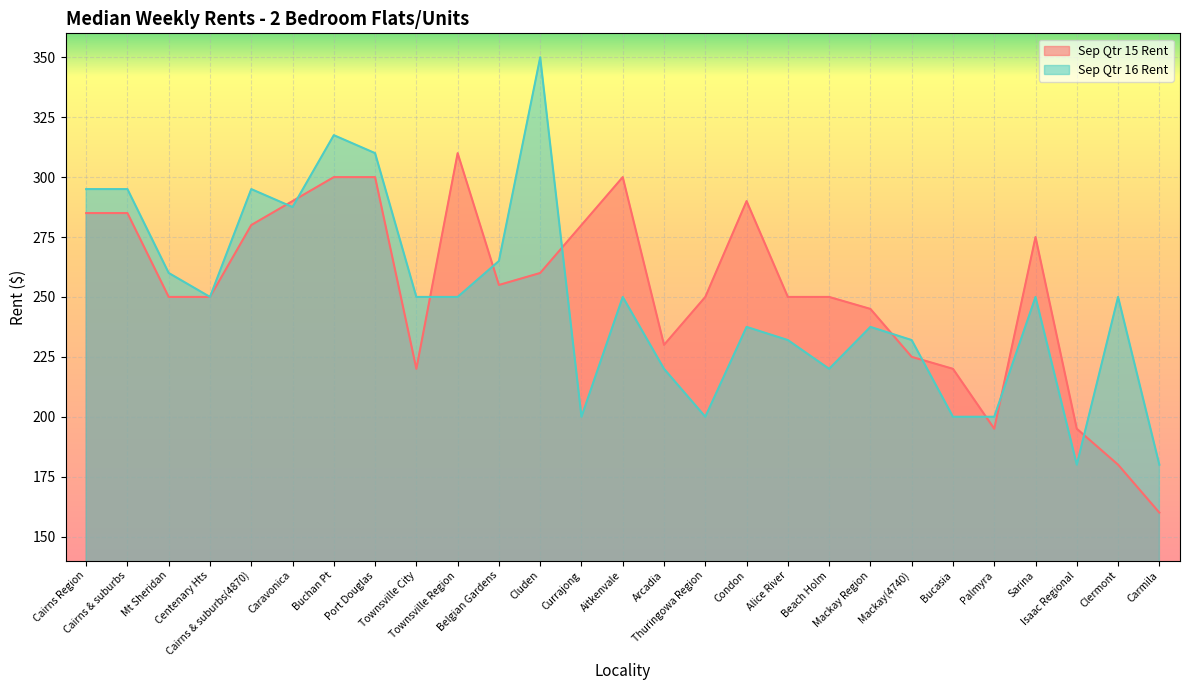

True or false: Sep Qtr 15 Rent and Sep Qtr 16 Rent intersect in this chart.

True